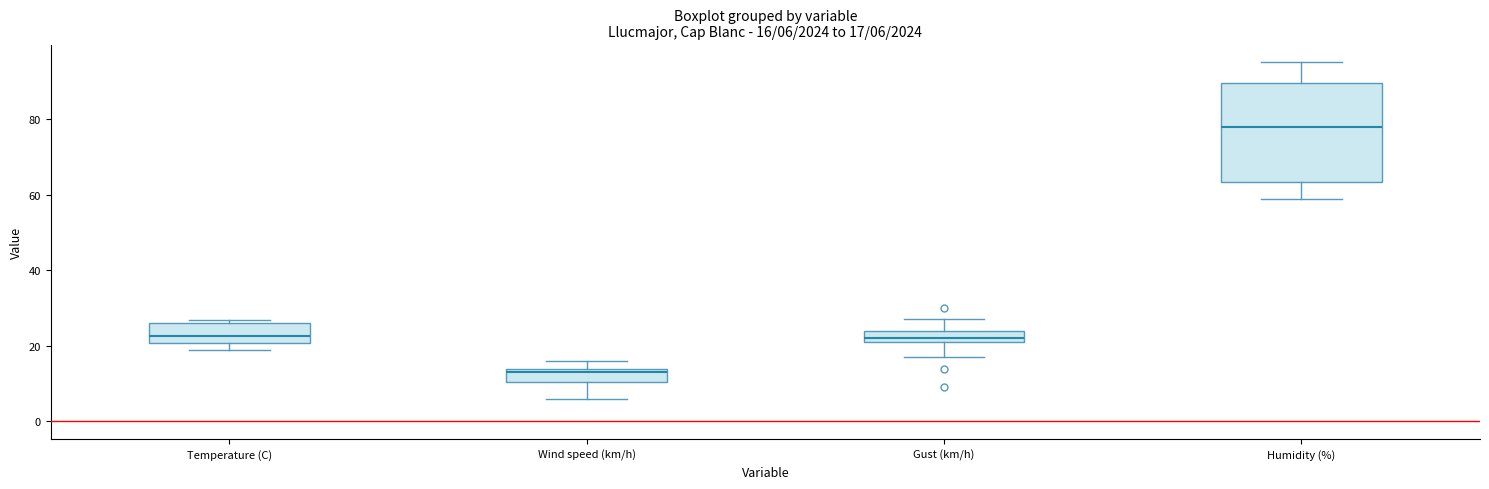

Which box has the lowest median line?

Wind speed (km/h)